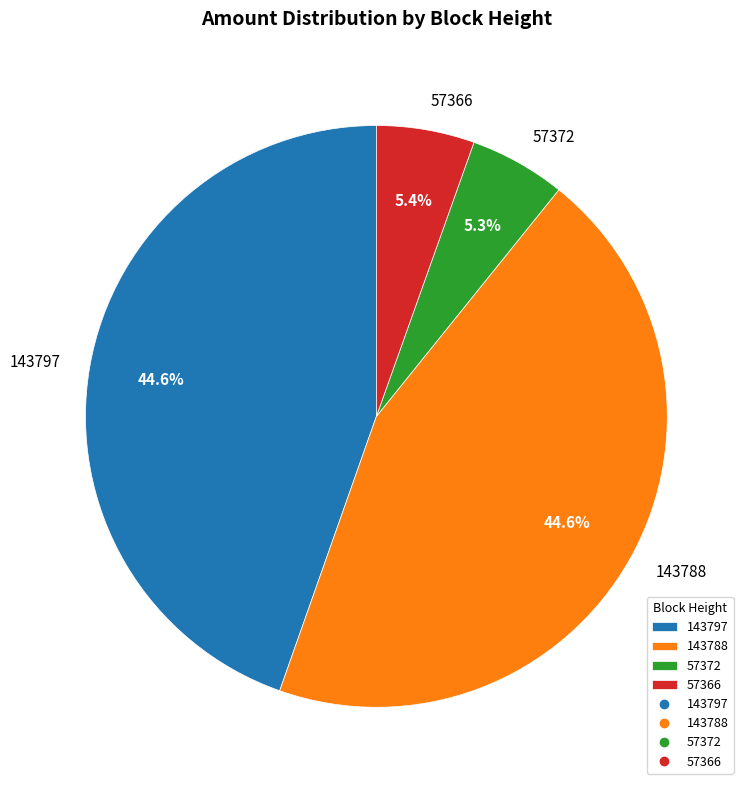

Is 143788 the majority of the pie?

No